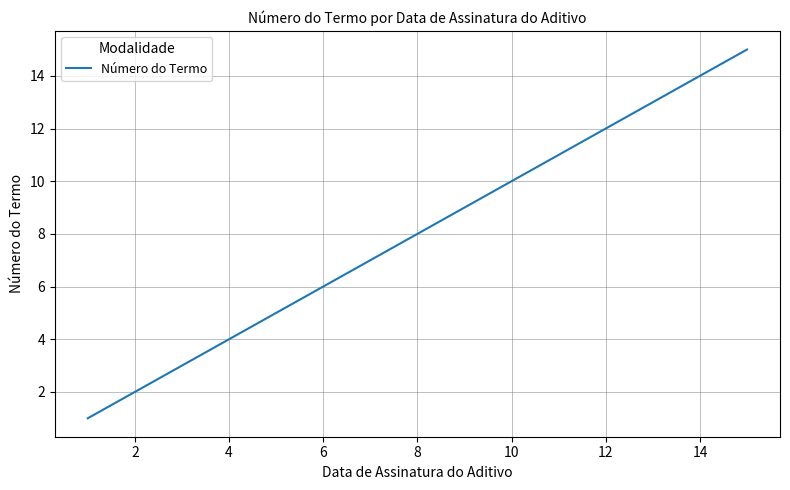

What is the average value?

8